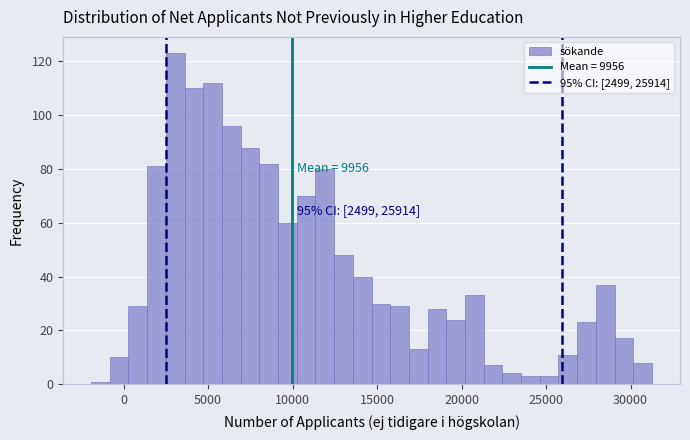

Around what value on the x-axis is the tallest bar? Give the approximate position of its centre, as read against the axis.

3000